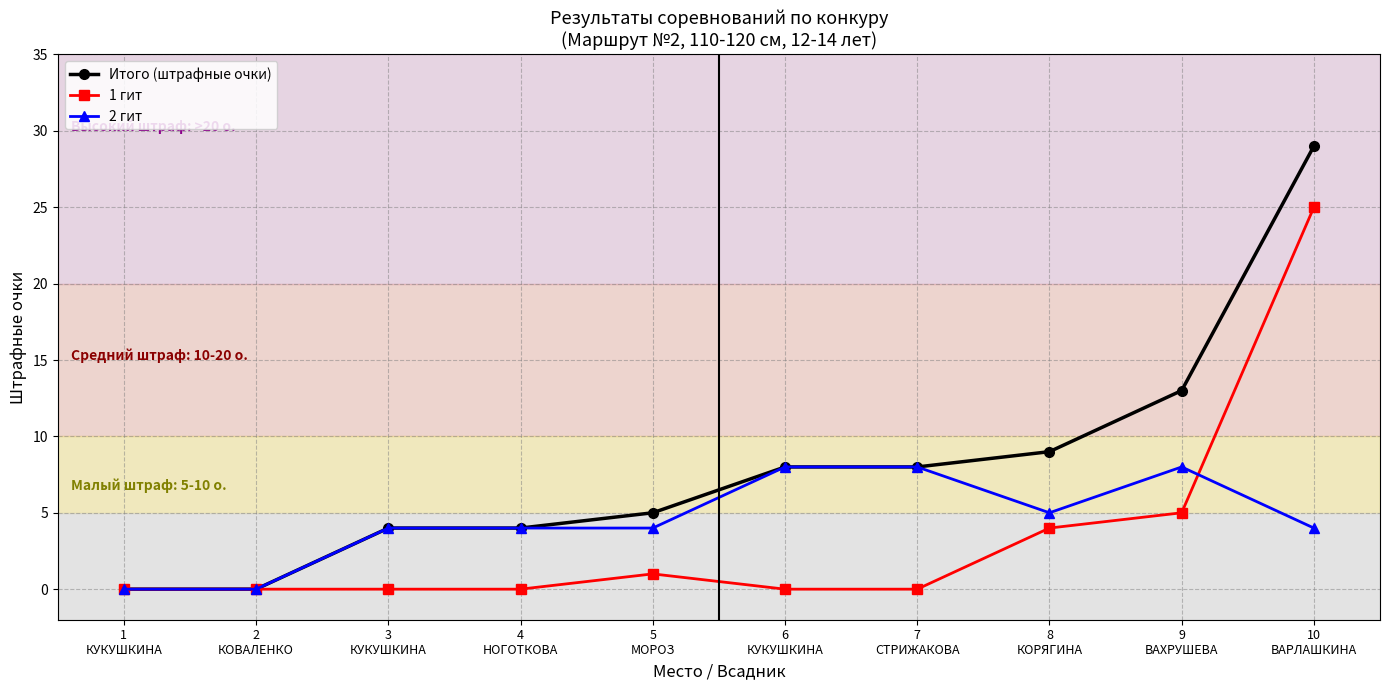

At which category is the sum across all series the highest?

10
ВАРЛАШКИНА